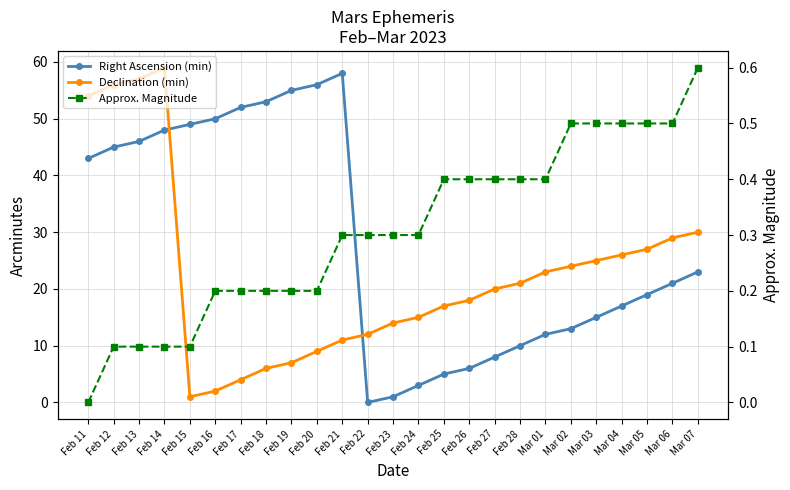

Is the value of Declination (min) at Feb 26 greater than the value of Right Ascension (min) at Feb 13?

No